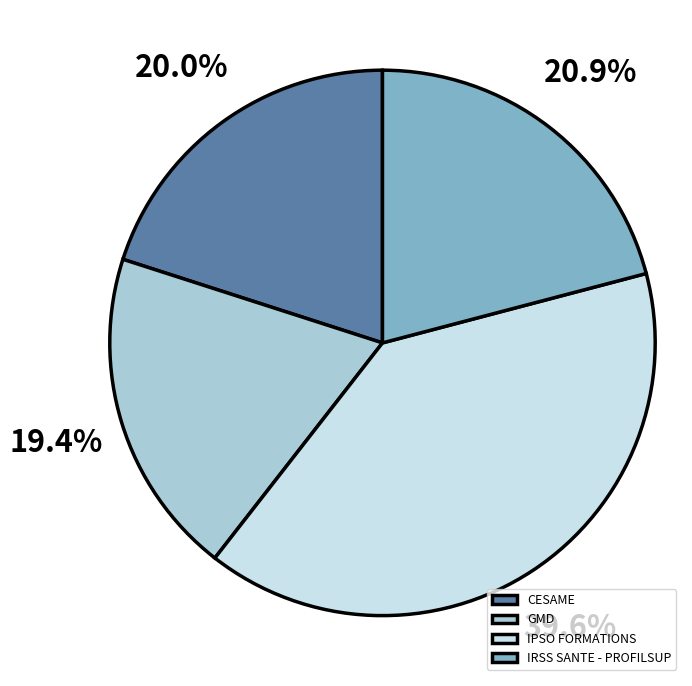

The GMD slice represents 10% of the pie. True or false?

False